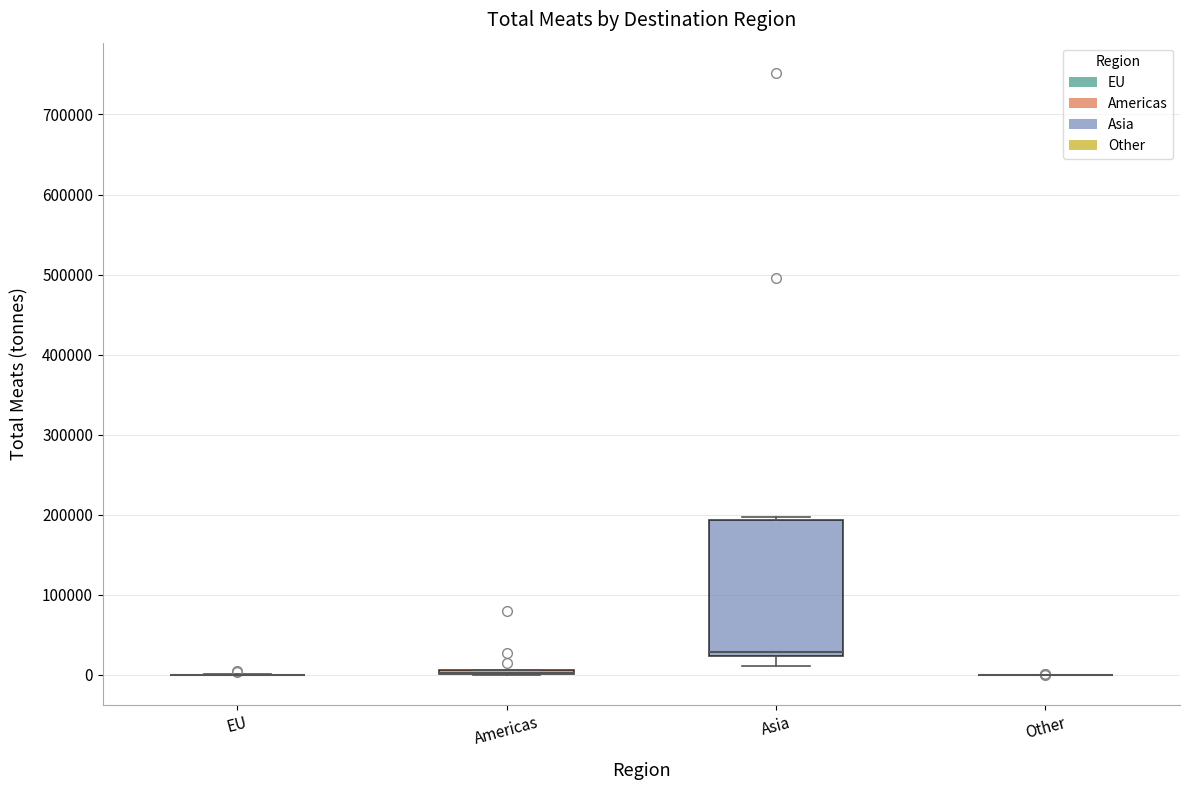

Which box is the tallest, from its lower edge to its upper edge?

Asia